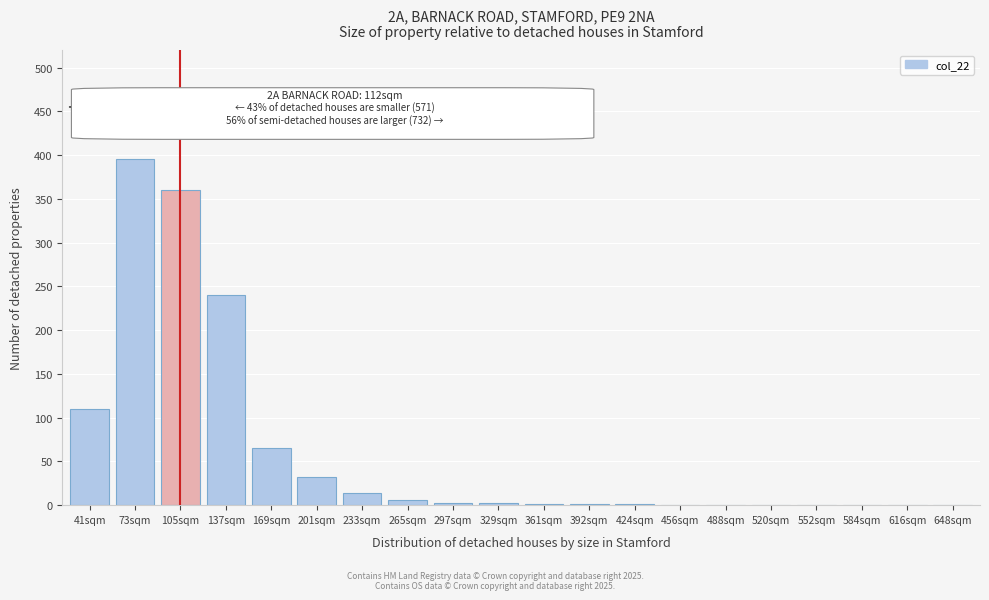

What is the sum of all values?

1230